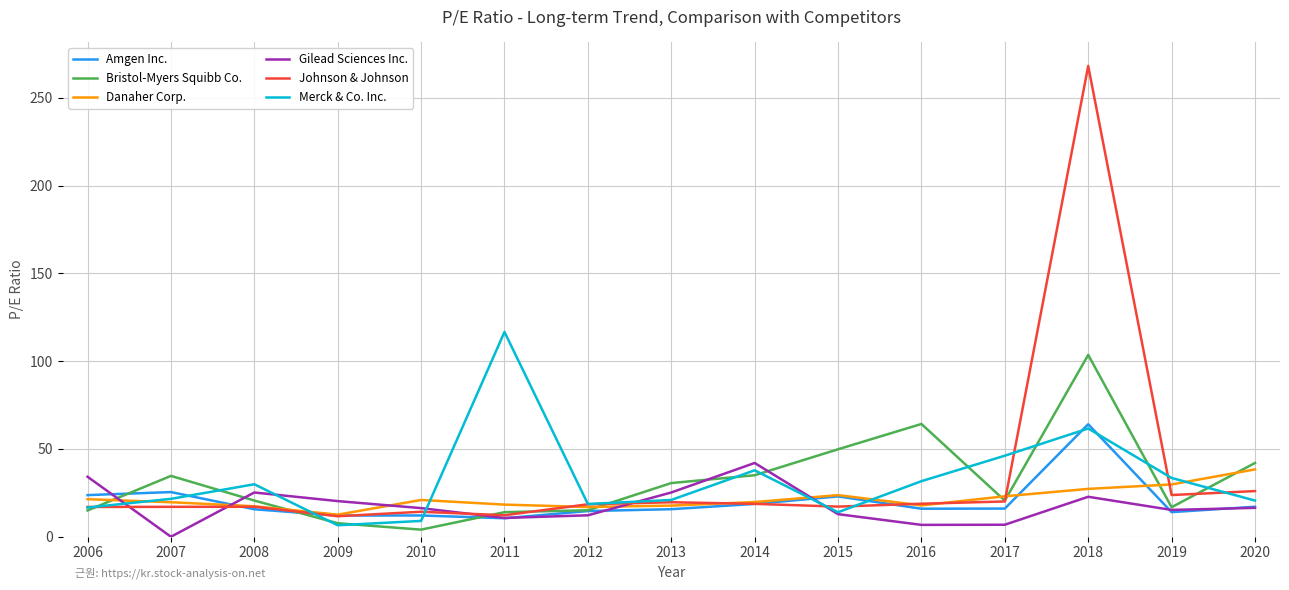

At which category does the chart reach its peak across all series?

2018